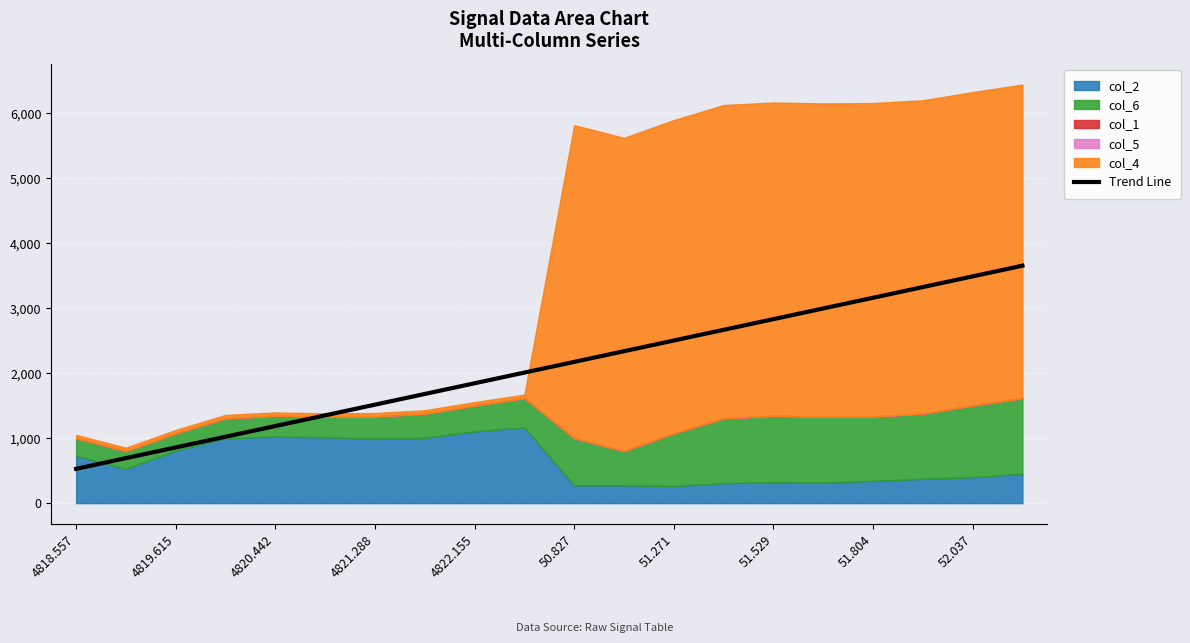

What is the minimum value for Trend Line?

528.2